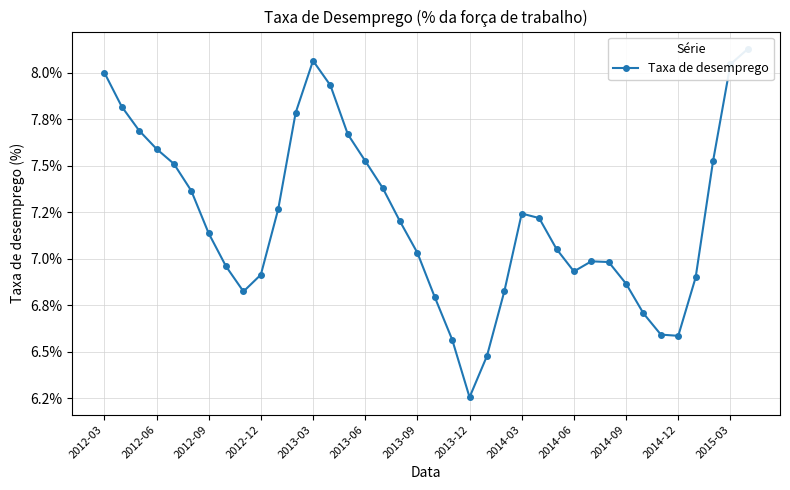

Read the value at 2012-03.

8.0